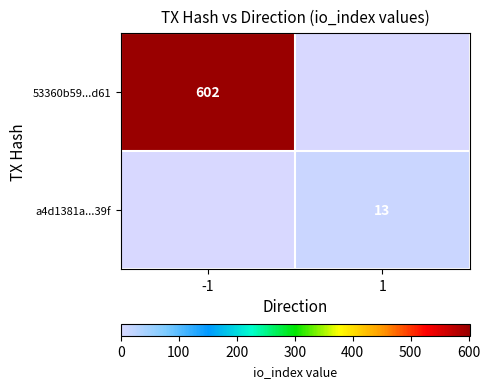

The 53360b59...d61 series shows 819 at -1. True or false?

False